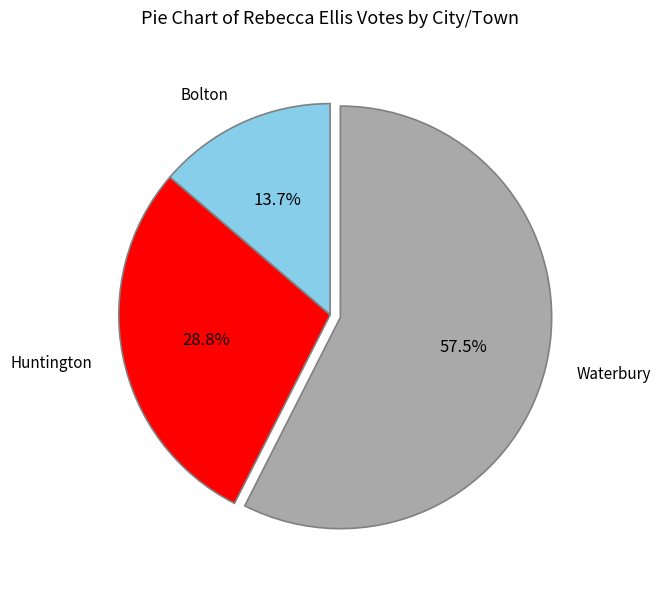

How many slices are in this pie chart?

3